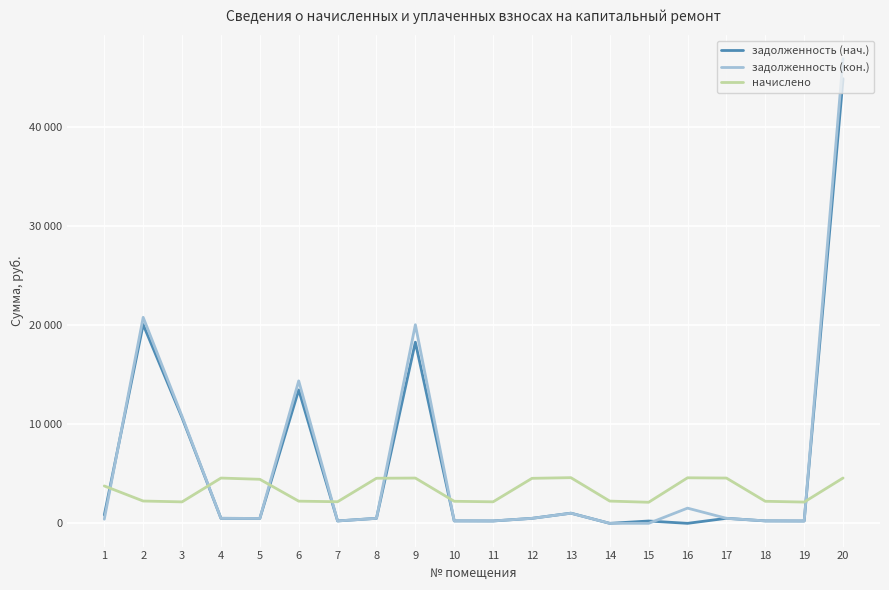

Does the chart display data point markers on the line(s)?

No